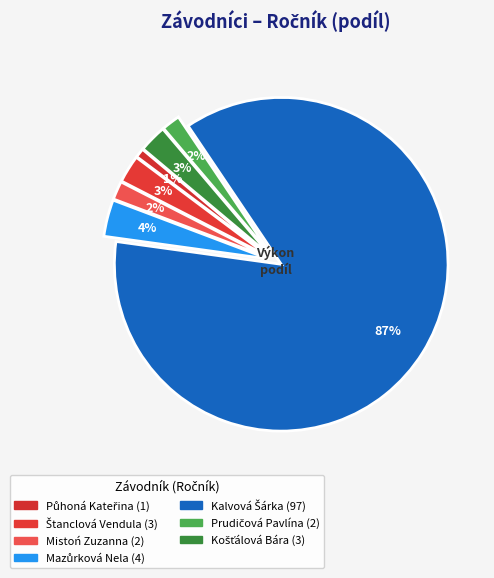

How many slices are in this pie chart?

7